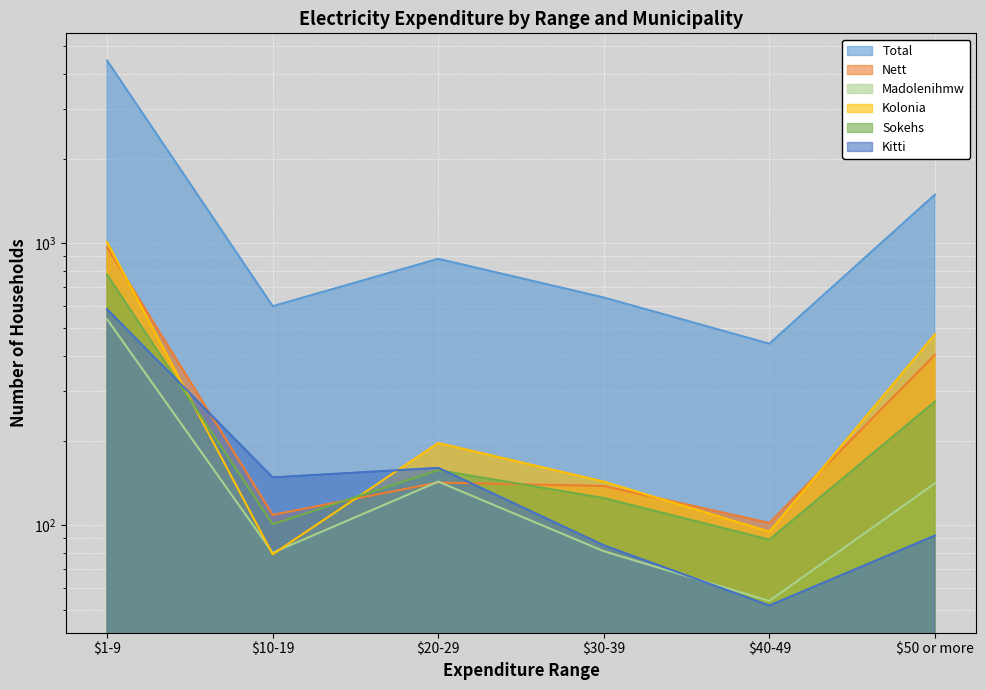

Reading left to right, list all the values displayed in this chart.

Total: 4452	599	882	643	441	1490
Nett: 968	109	142	138	102	403
Madolenihmw: 538	80	143	81	54	141
Kolonia: 1011	79	196	143	95	476
Sokehs: 774	101	157	125	89	275
Kitti: 584	148	160	85	52	92